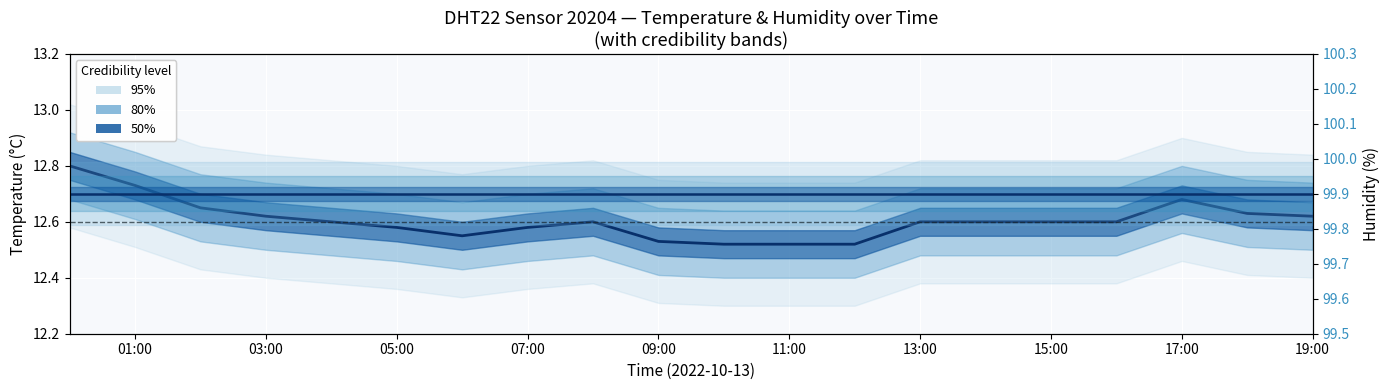

True or false: Temp median has more than 2 interior local peaks.

False